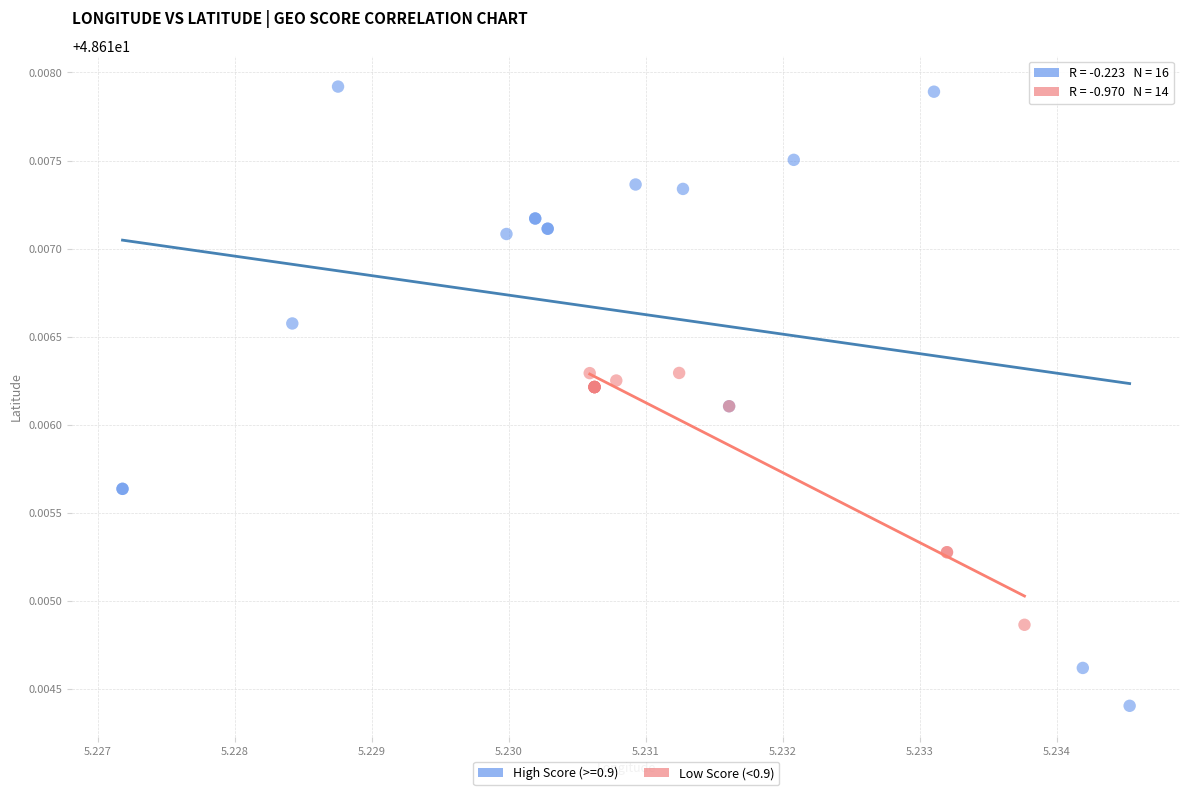

Which series reaches the maximum Y coordinate?

High Score (>=0.9)